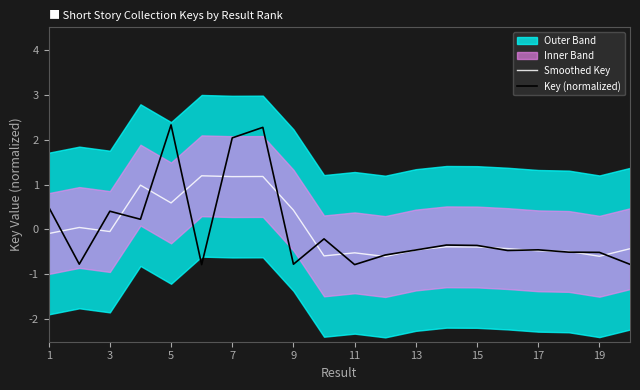

Does the chart display data point markers on the line(s)?

No